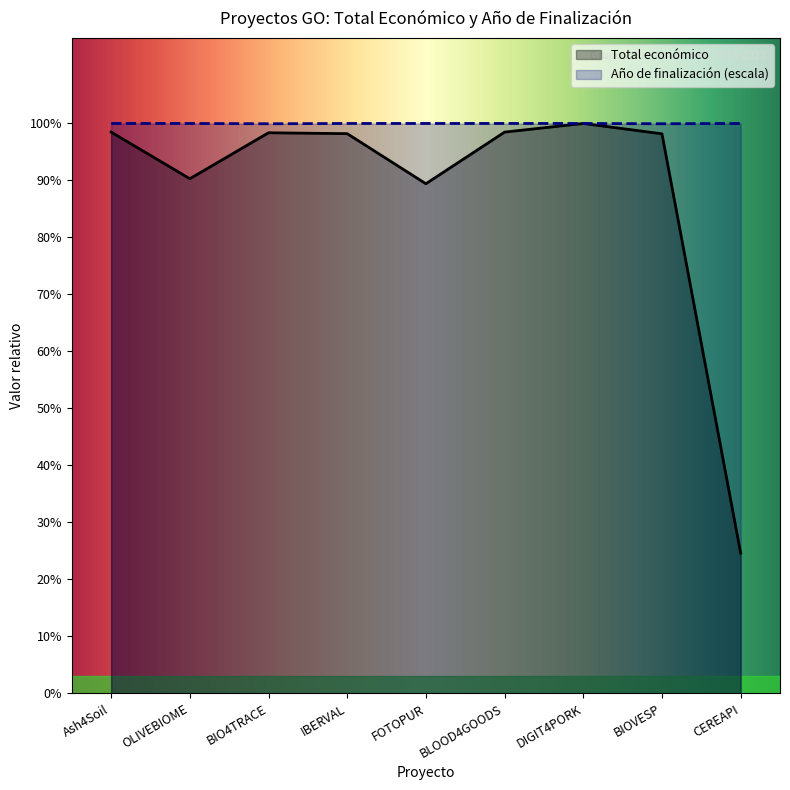

True or false: Total económico and Año de finalización cross at least once.

False